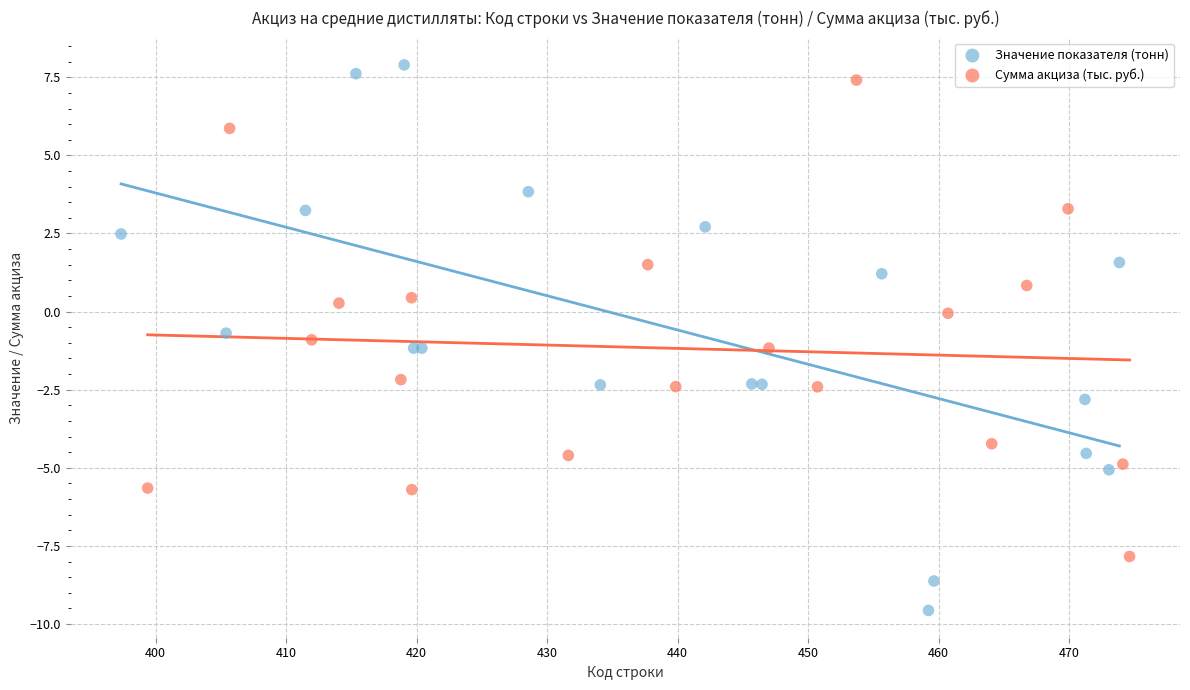

Which series has the largest Y range (max minus min)?

Значение показателя (тонн)